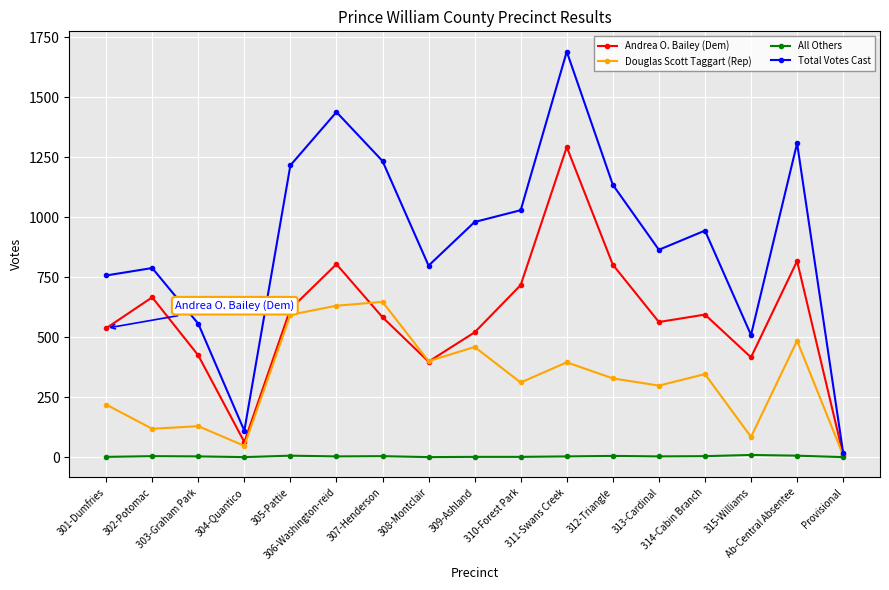

What is the label of the 16th point from the left?

Ab-Central Absentee